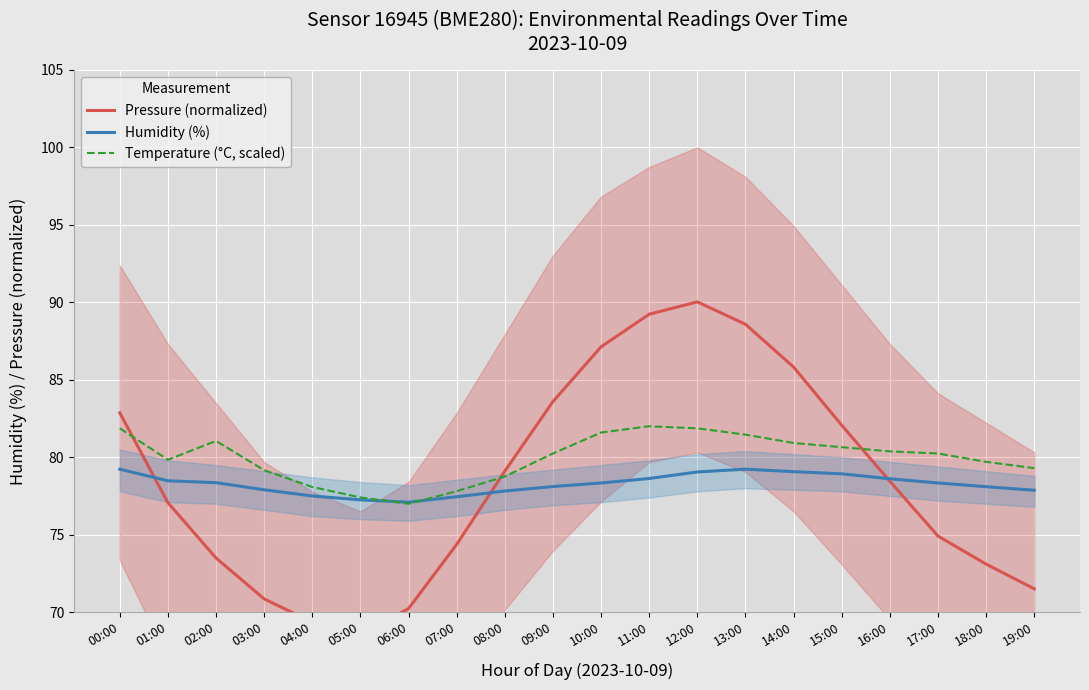

Is this an area chart (filled region under the line)?

No